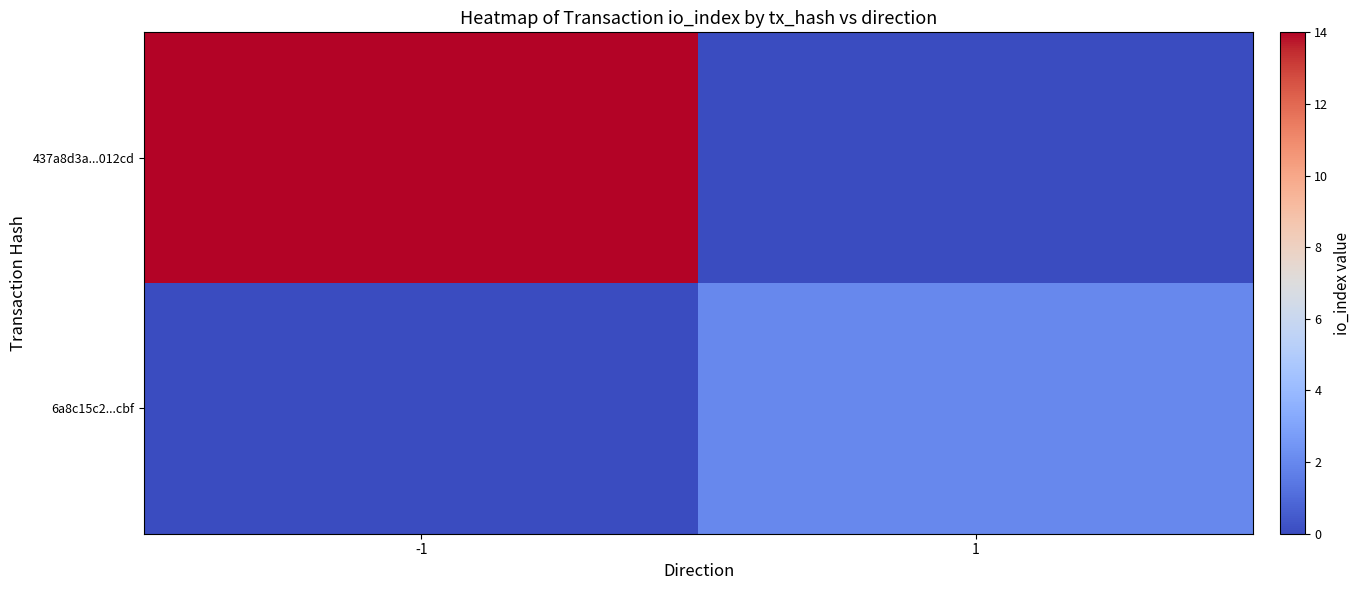

Rank the series at -1 from lowest to highest value.

6a8c15c2...cbf, 437a8d3a...012cd